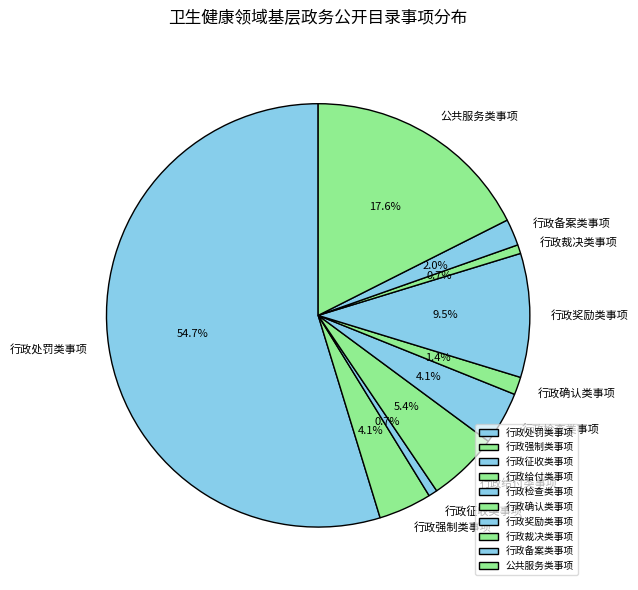

True or false: 行政裁决类事项 accounts for 11% of the total.

False